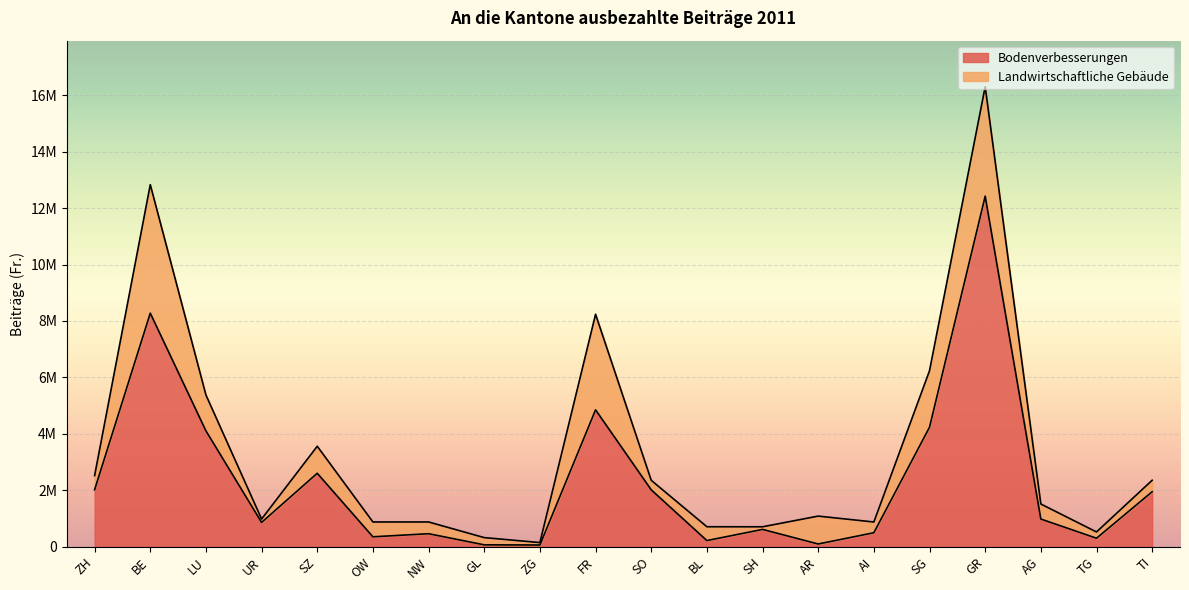

Rank the categories by value from lowest to highest.

ZG, GL, AR, BL, TG, OW, NW, AI, SH, UR, AG, TI, SO, ZH, SZ, LU, SG, FR, BE, GR